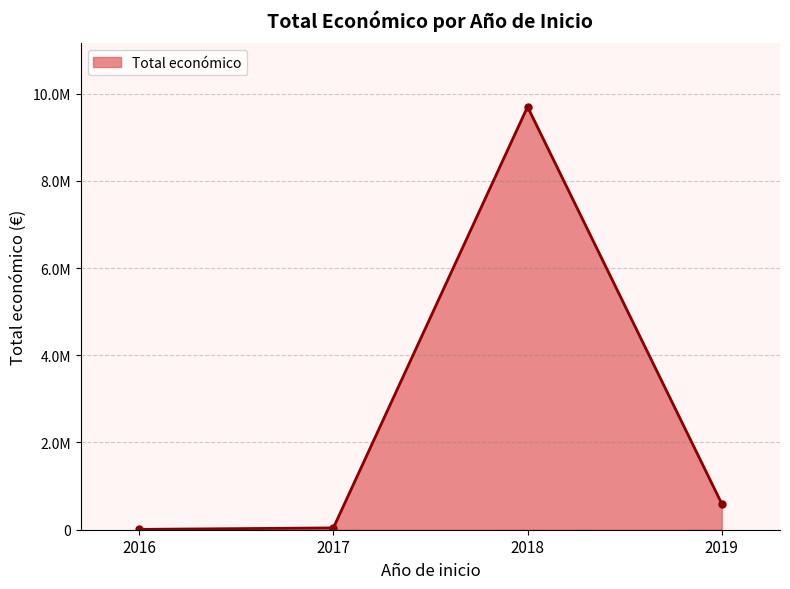

What is the sum of all values?

10342831